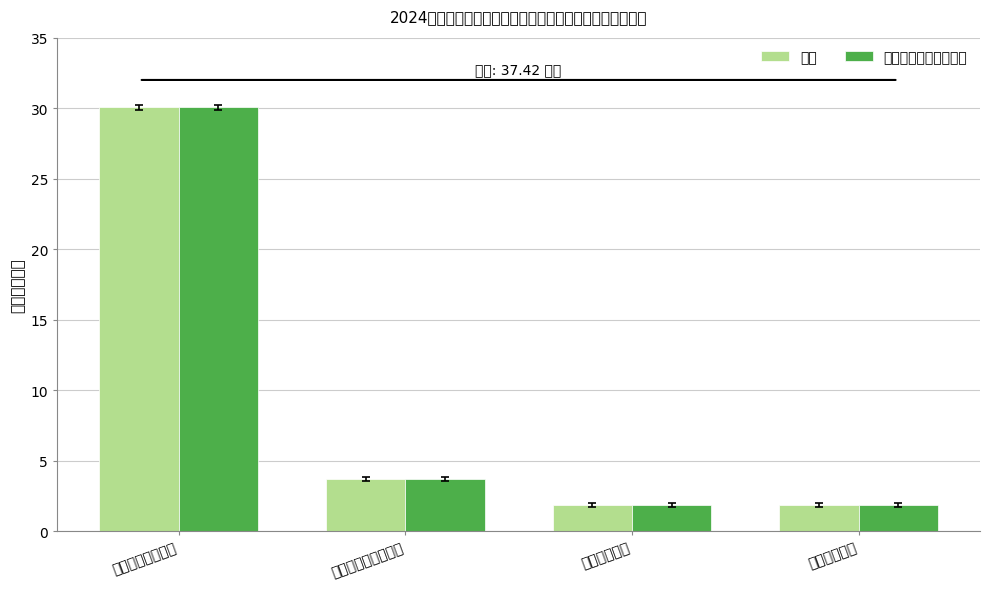

What is the label of the 1st bar from the right?

住房保障支出